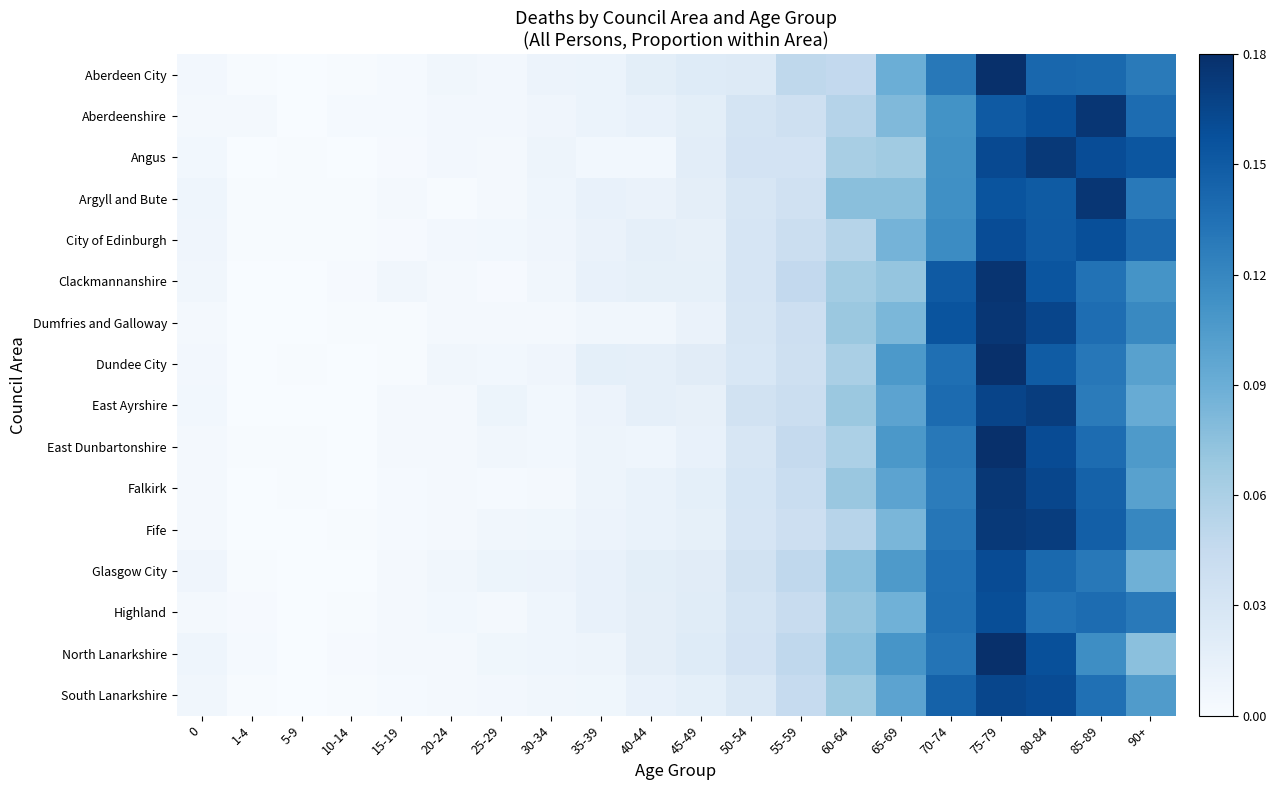

Count the number of data series in this chart.

16